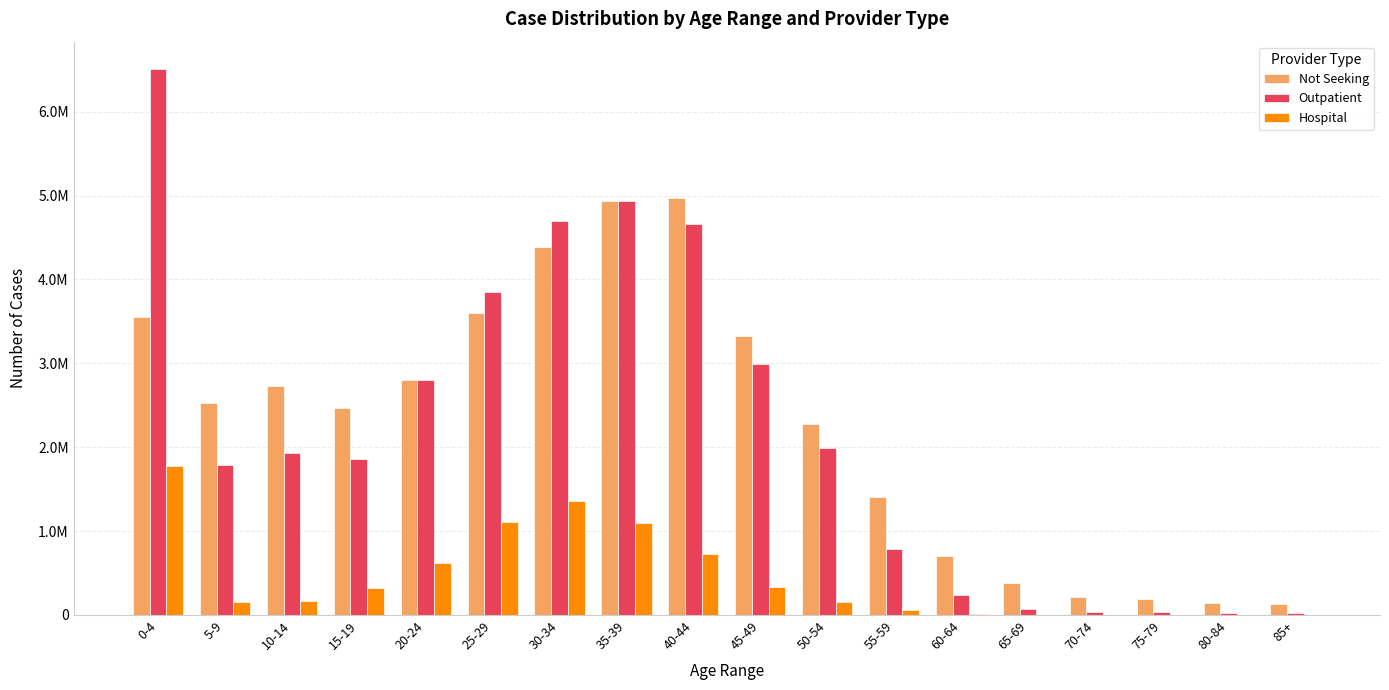

Are the bars horizontal?

No